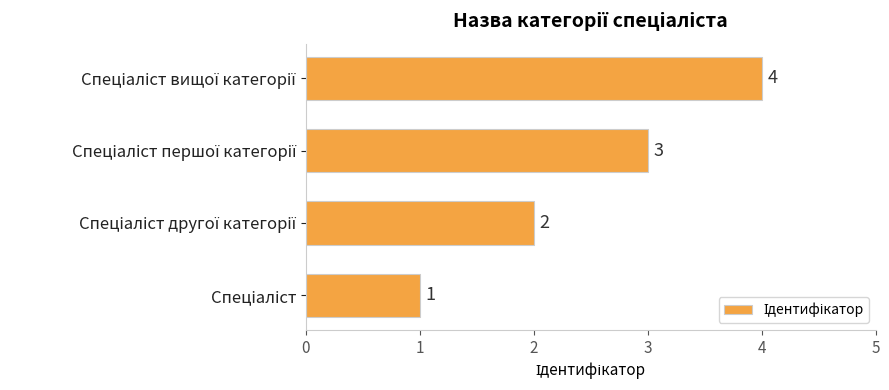

How many values are between 2 and 4?

3